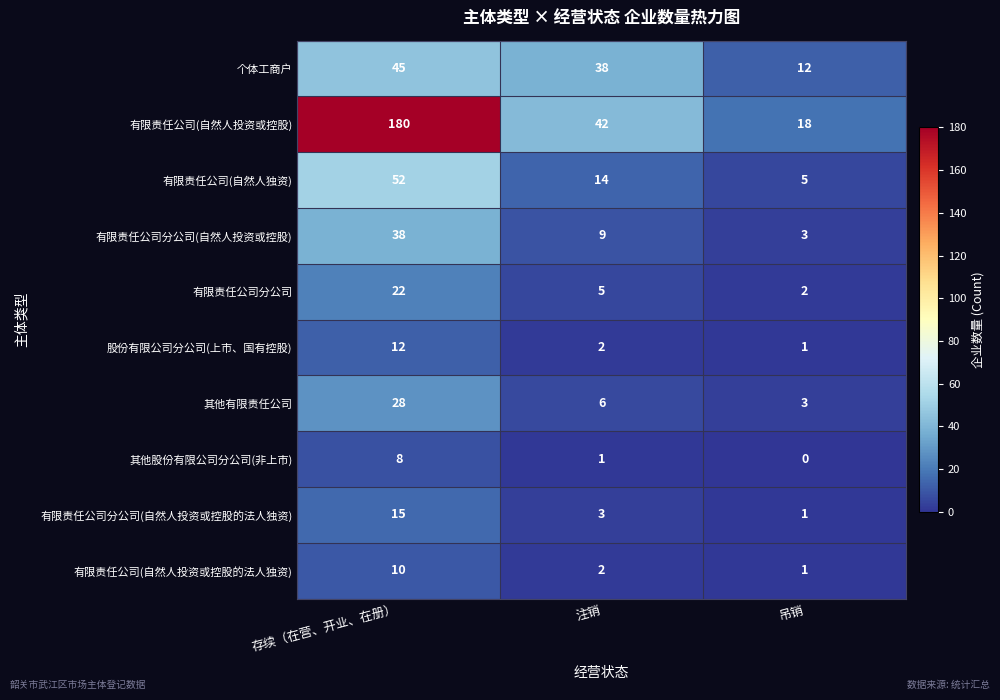

Where does the 股份有限公司分公司(上市、国有控股) series first go above 2?

存续（在营、开业、在册）